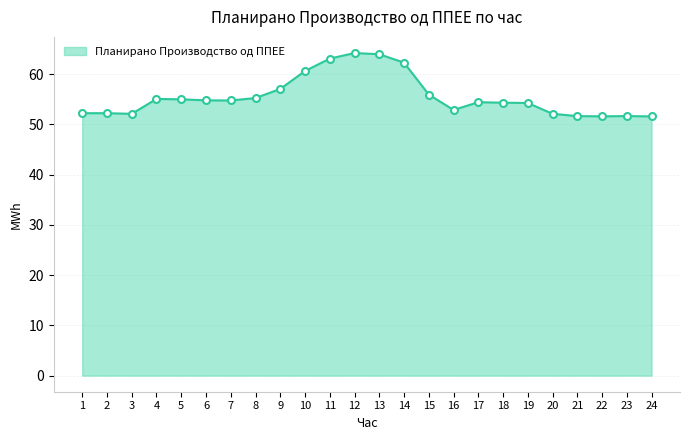

How many series are shown in this chart?

1